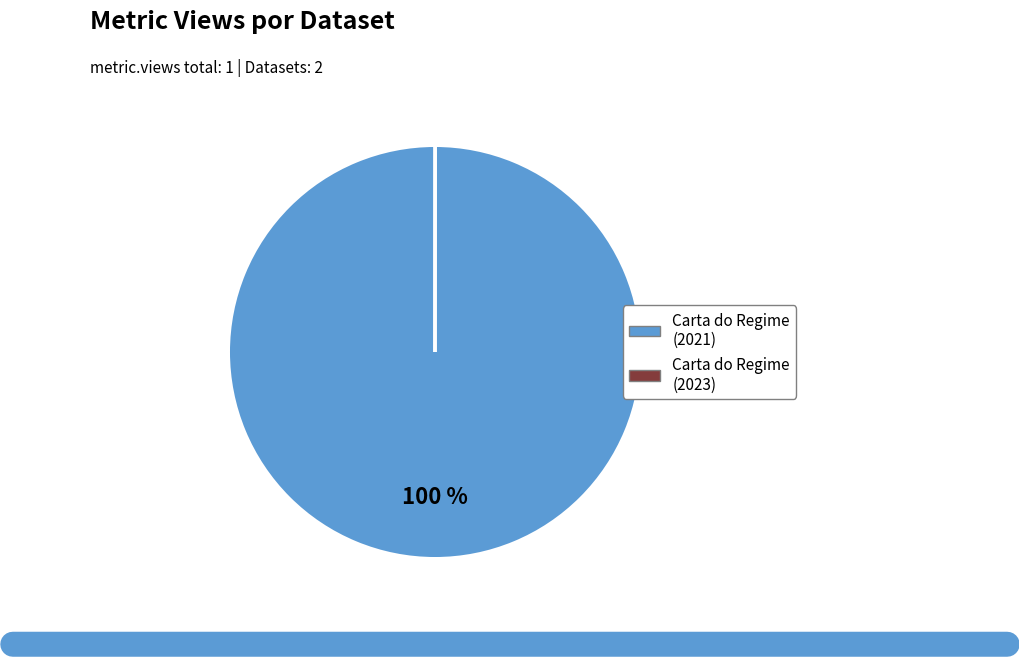

To the nearest percent, what is the average slice percentage?

50%